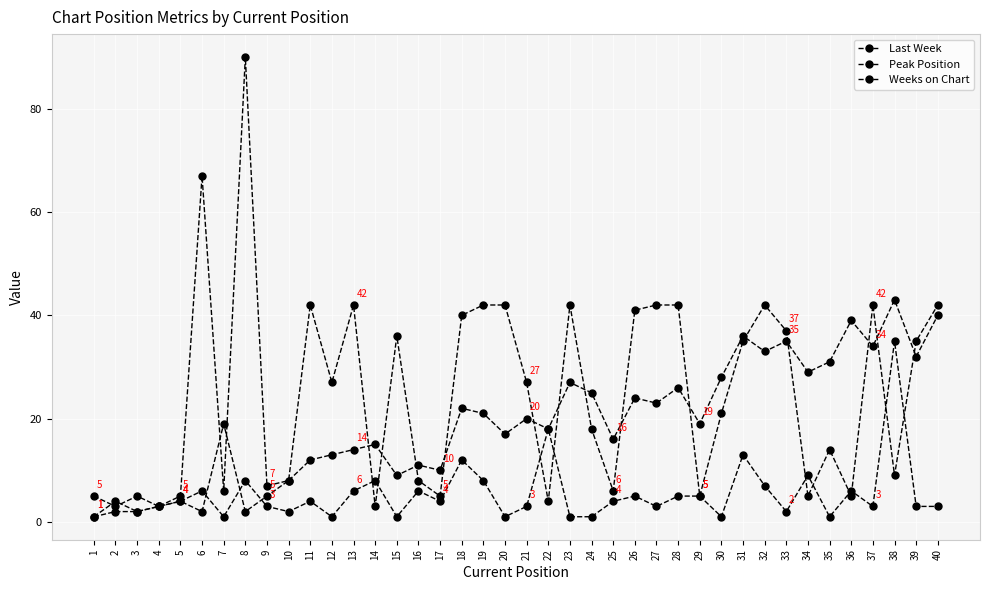

What is the approximate value of Weeks on Chart at 20, to the nearest 5?

40